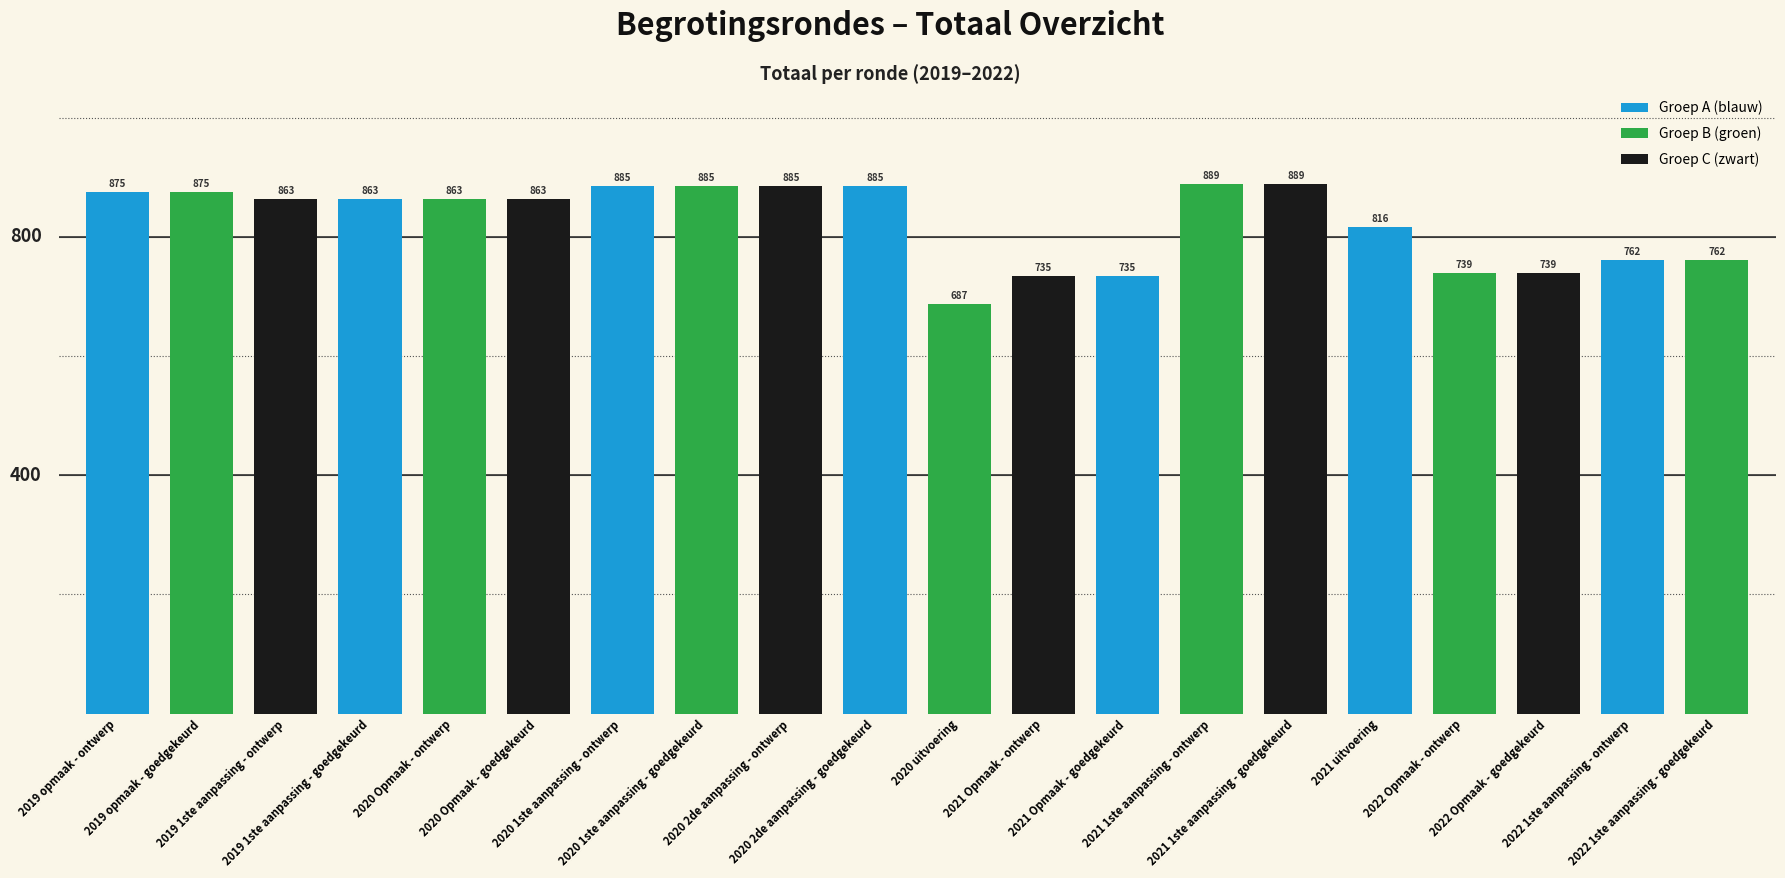

The value at 2019 1ste aanpassing - goedgekeurd is 863. True or false?

True